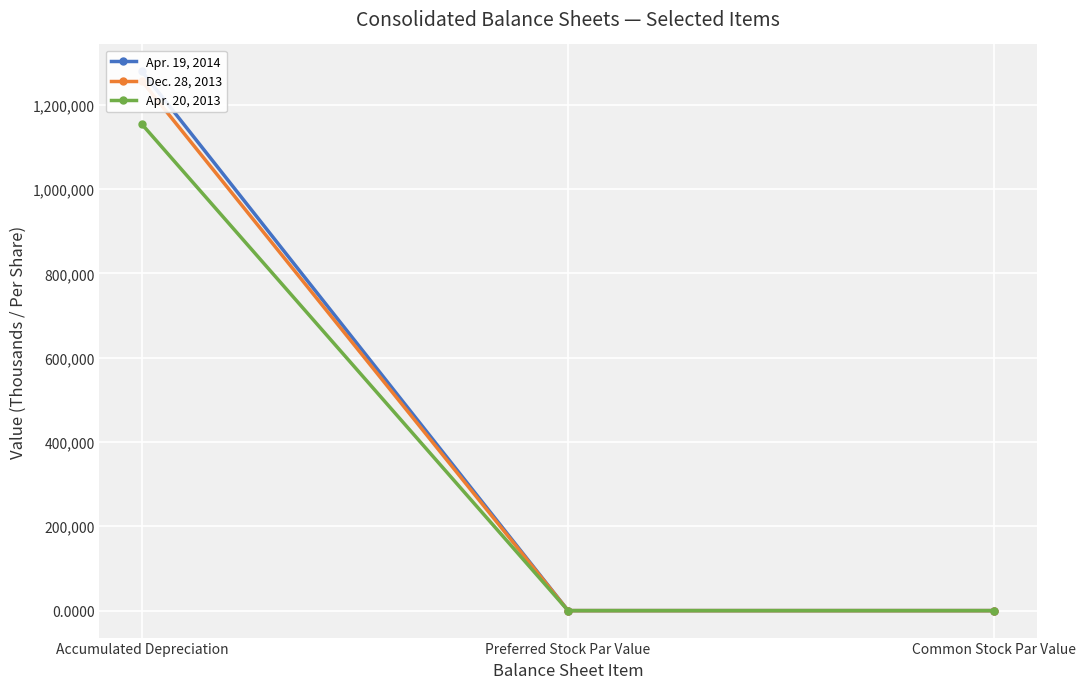

Rank the series by their average value, from highest to lowest.

Apr. 19, 2014, Dec. 28, 2013, Apr. 20, 2013